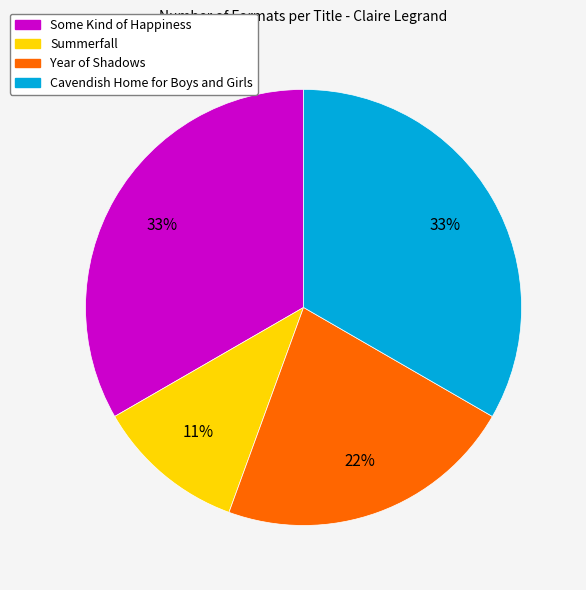

Is the sum of Year of Shadows and Some Kind of Happiness greater than half?

Yes